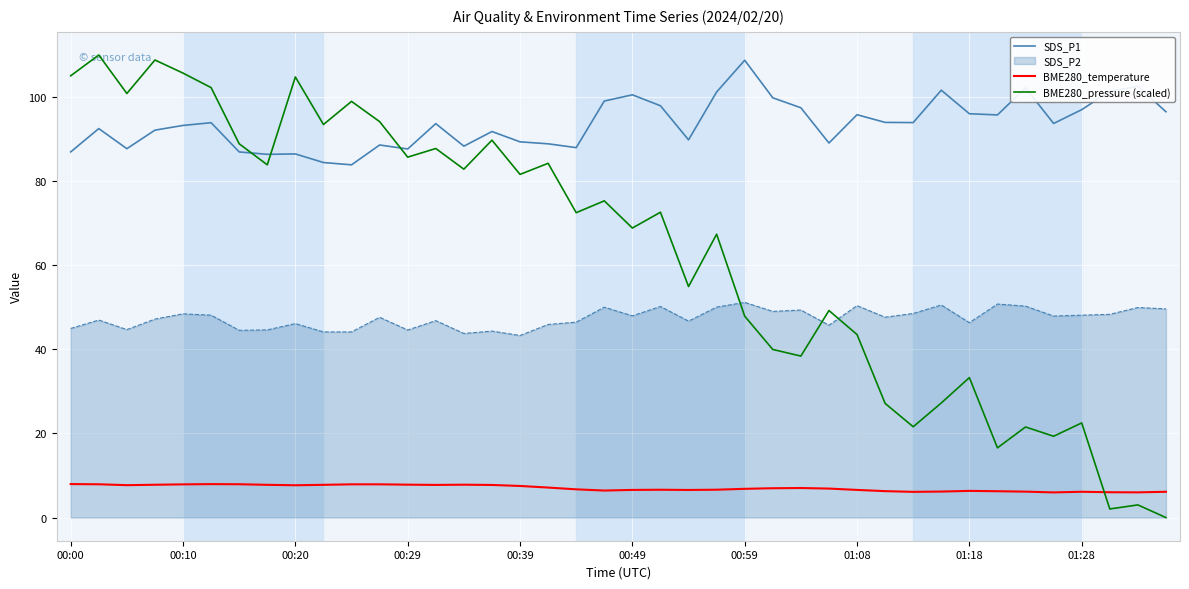

Which series has the largest total across all categories?

SDS_P1